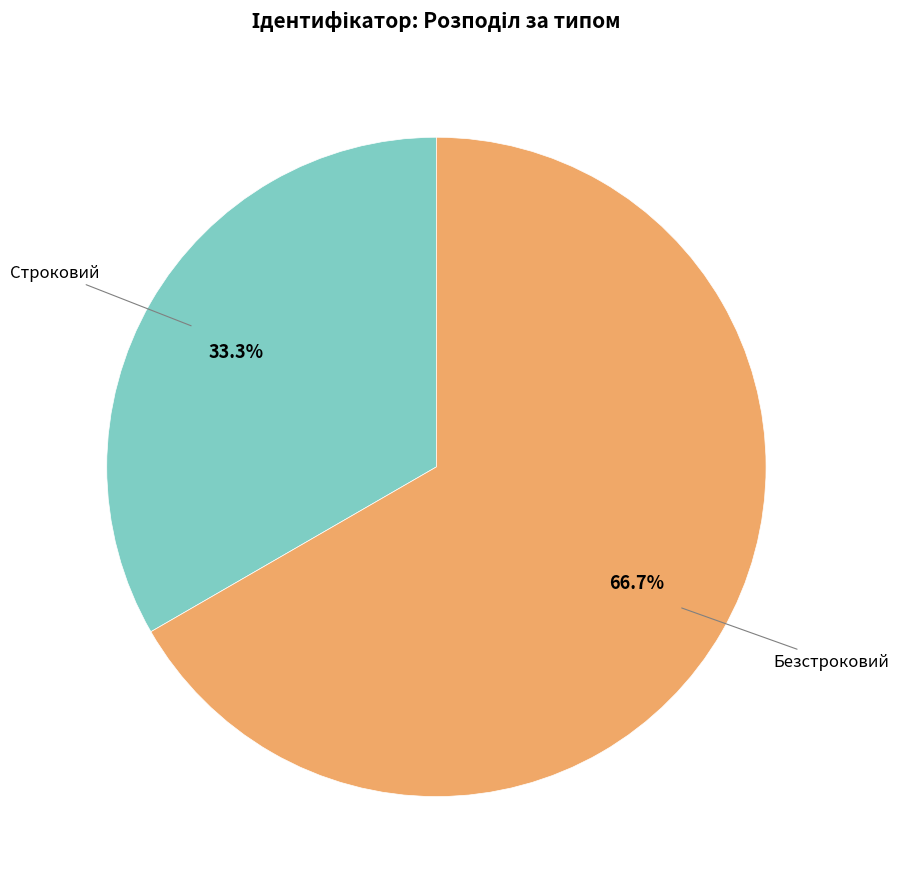

To the nearest percent, what is the difference between the largest and smallest slice percentages?

33%